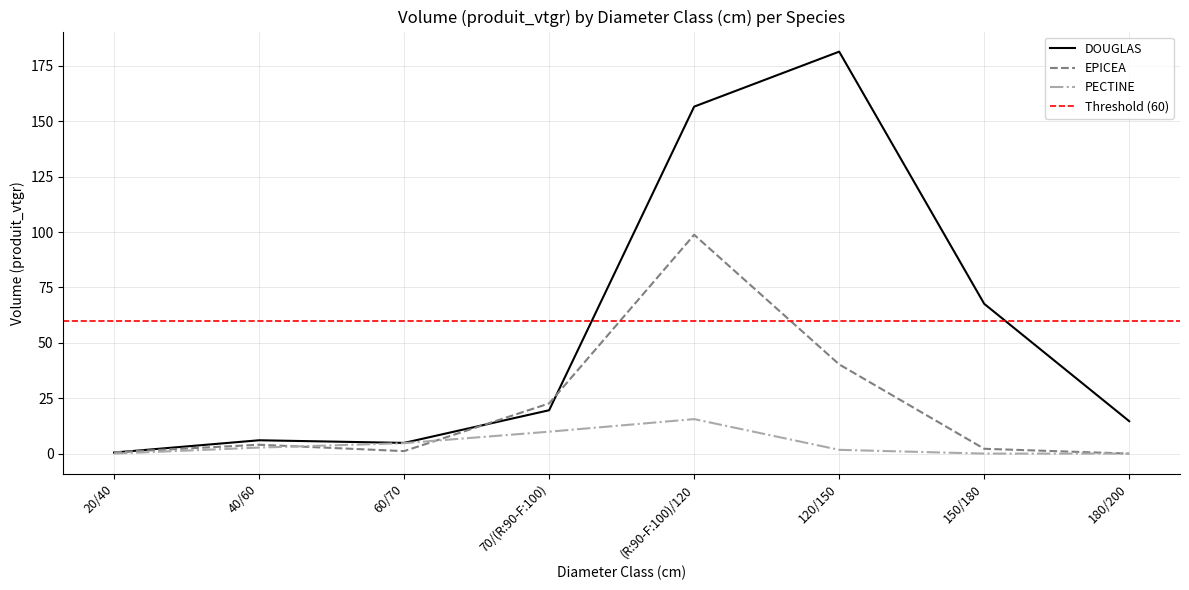

What are all the series names shown in the legend?

DOUGLAS, EPICEA, PECTINE